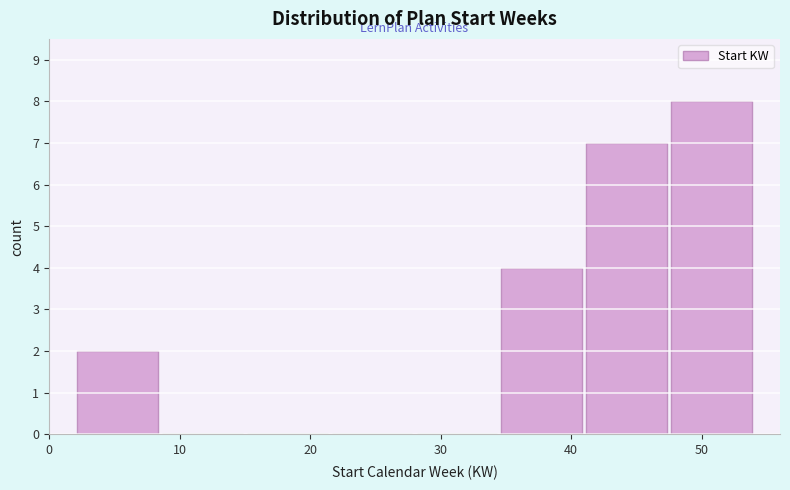

Reading left to right, list every bar in this chart as the range it spans on the x-axis followed by its height. Neither the bar edges nor the heights are printed on the chart, so give them approximately, as read against the axes.

2.0 to 8.5: 2
8.5 to 15.0: 0
15.0 to 21.5: 0
21.5 to 28.0: 0
28.0 to 34.5: 0
34.5 to 41.0: 4
41.0 to 47.5: 7
47.5 to 54.0: 8